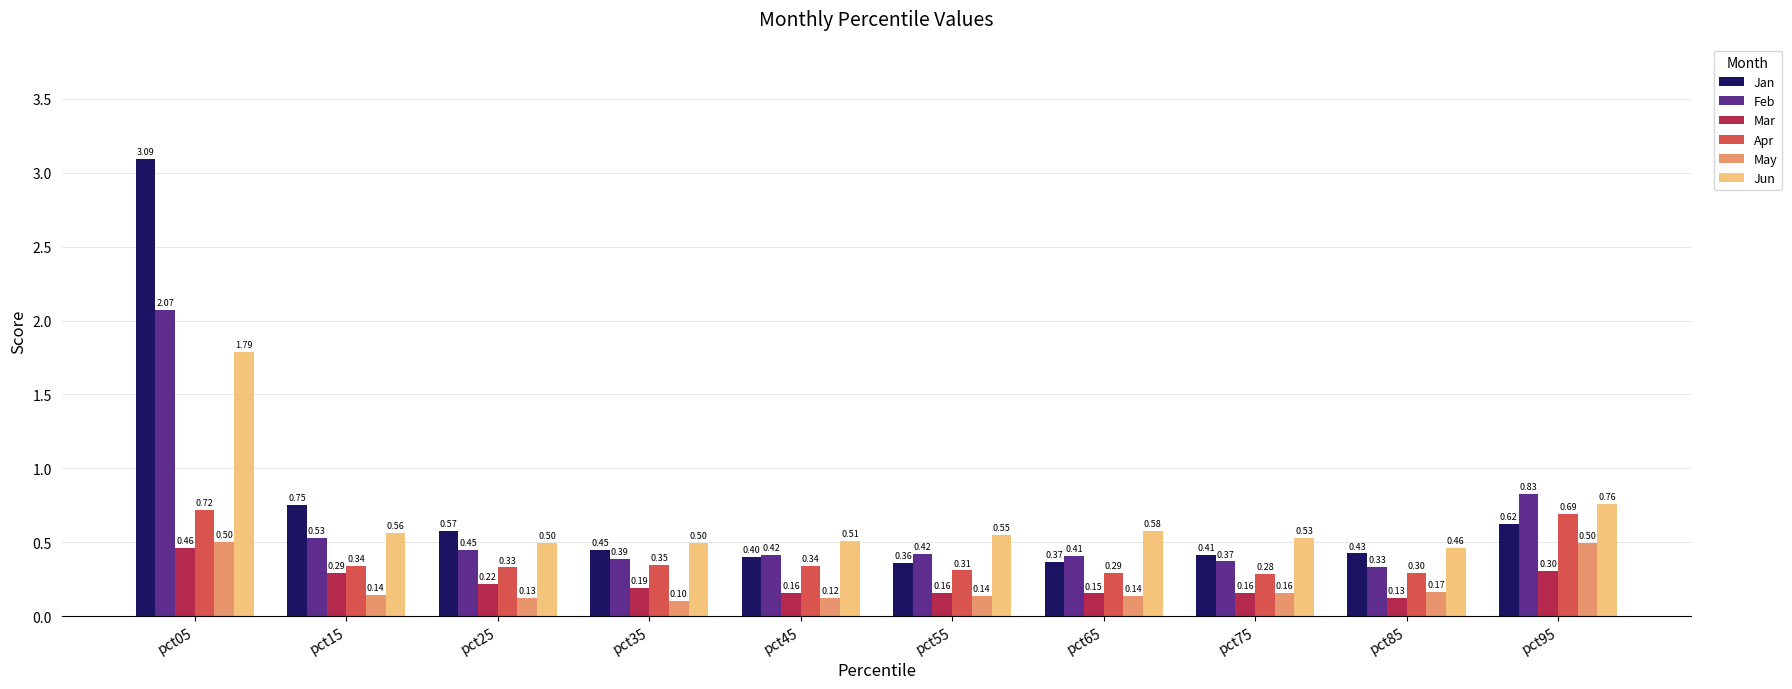

What is the total value across all series at pct95?

3.7